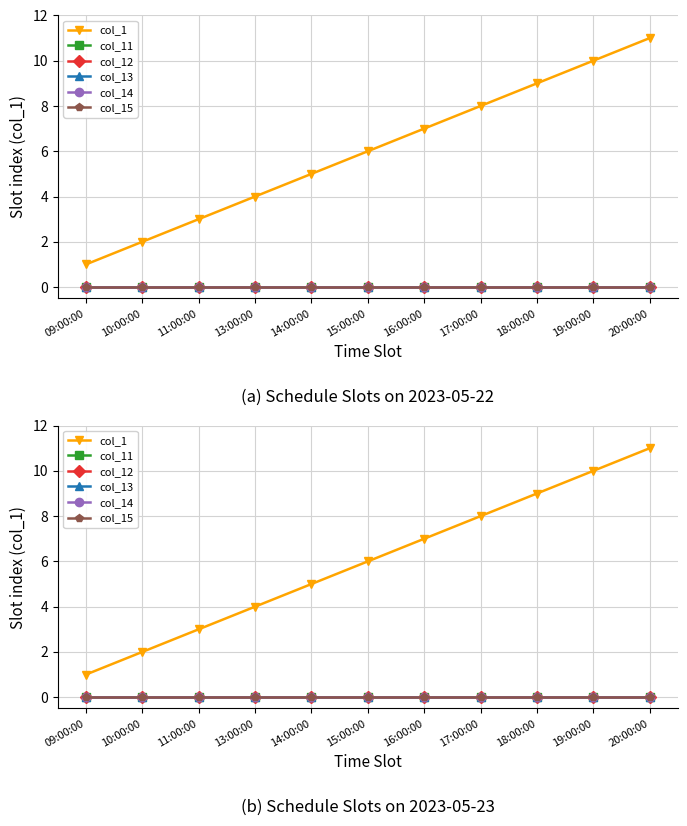

Which series has the widest spread of values?

col_1